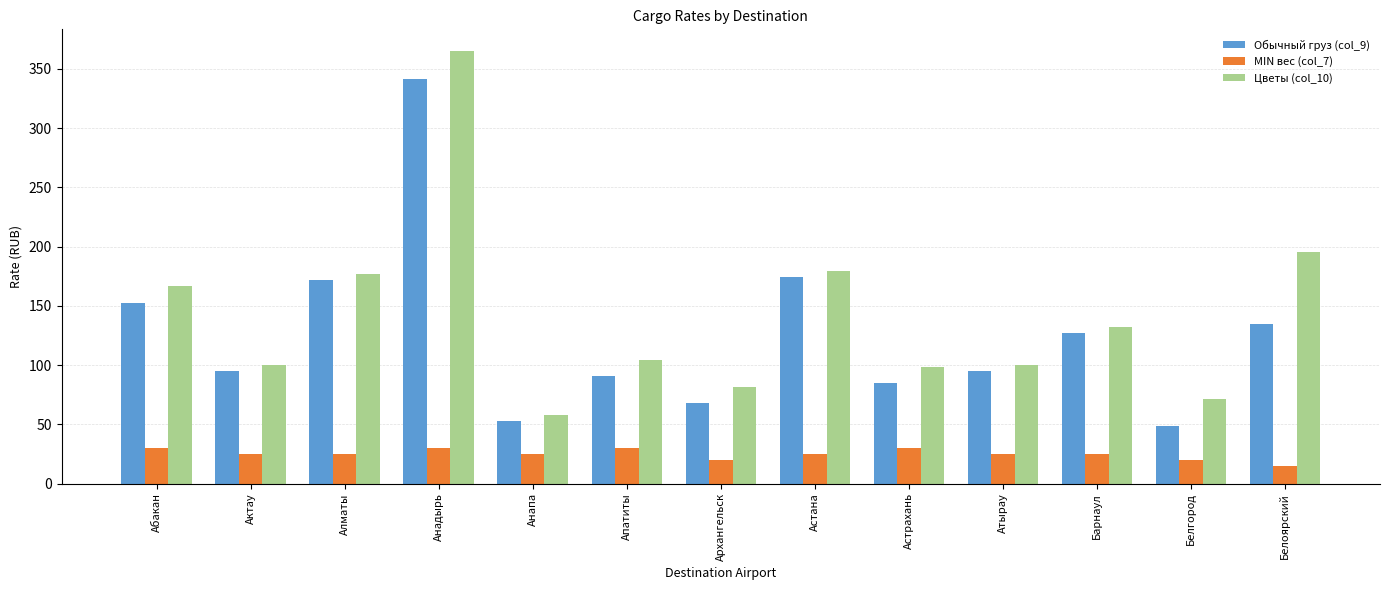

What is the sum of all Цветы (col_10) values?

1828.1